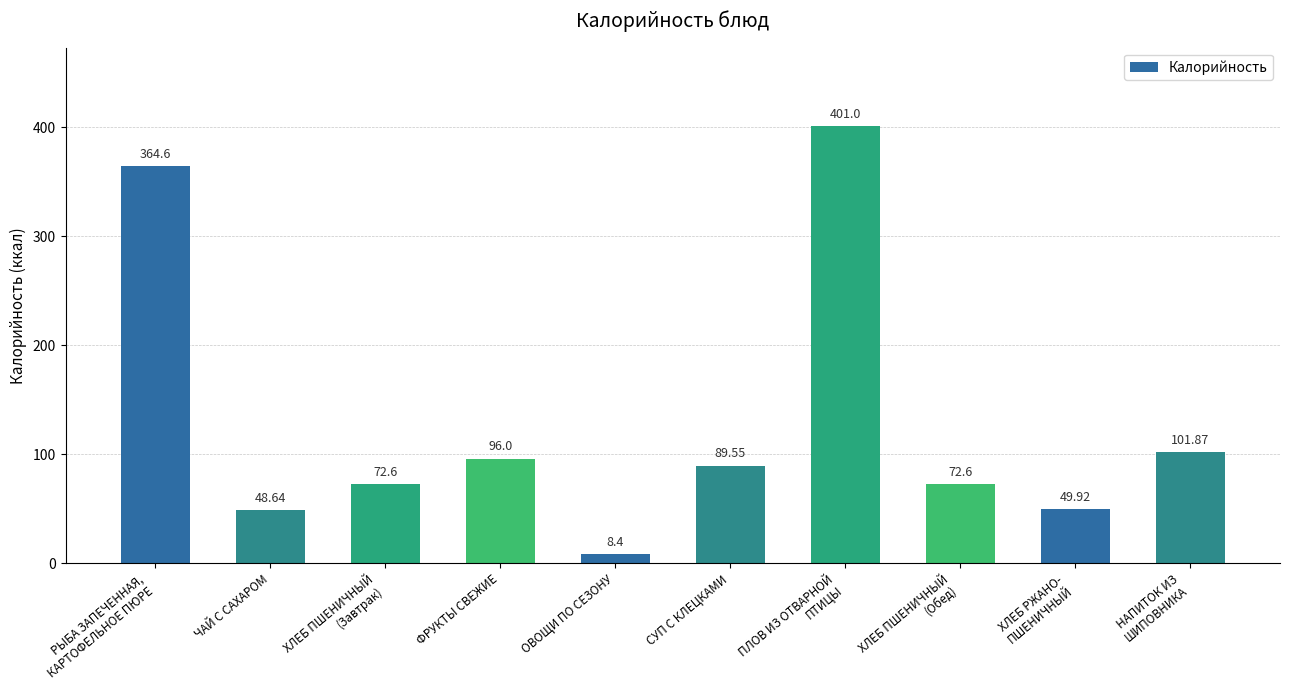

Which category has the highest value across all series?

ПЛОВ ИЗ ОТВАРНОЙ
ПТИЦЫ